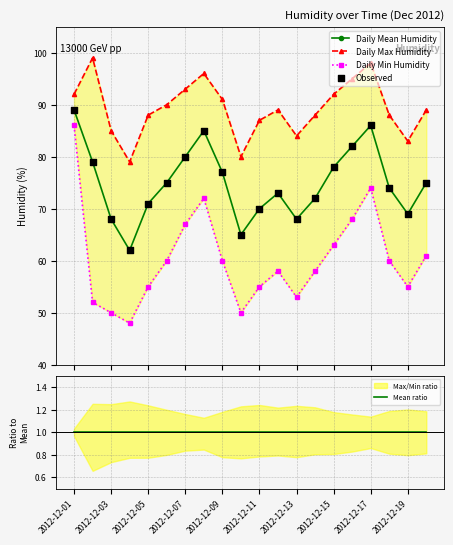

Which series reaches the maximum Y coordinate?

Daily Max Humidity